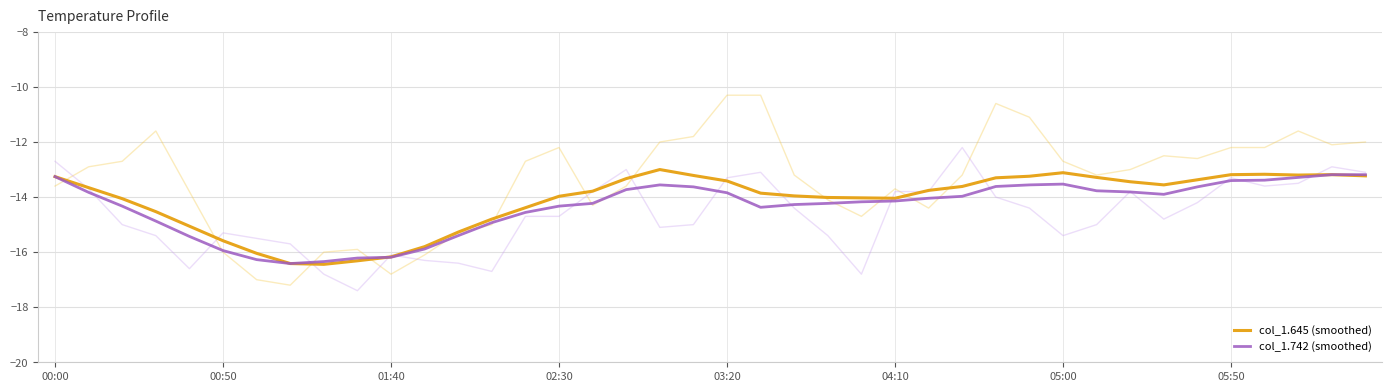

What is the minimum value for col_1.645 (smoothed)?

-16.4